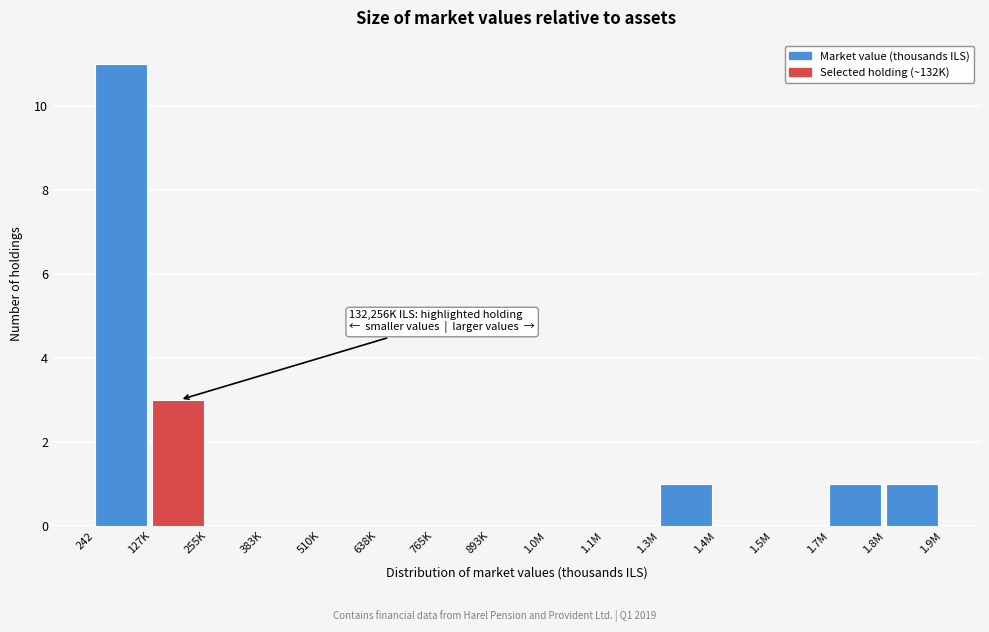

Reading right to left, transcribe all the data shown in this chart.

1.8M=1	1.7M=1	1.5M=0	1.4M=0	1.3M=1	1.1M=0	1.0M=0	893K=0	765K=0	638K=0	510K=0	383K=0	255K=0	127K=3	242=11